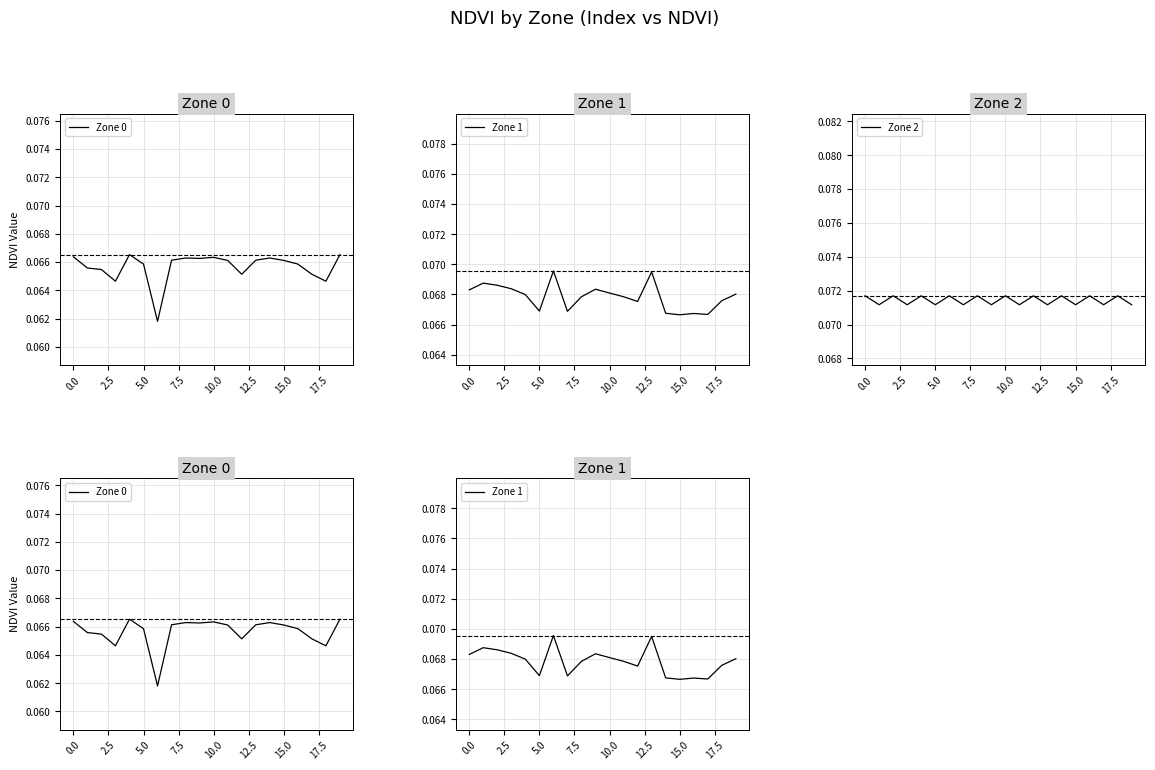

Reading left to right, what are all the values shown in this chart?

Zone 0: 0.1	0.1	0.1	0.1	0.1	0.1	0.1	0.1	0.1	0.1	0.1	0.1	0.1	0.1	0.1	0.1	0.1	0.1	0.1	0.1
Zone 1: 0.1	0.1	0.1	0.1	0.1	0.1	0.1	0.1	0.1	0.1	0.1	0.1	0.1	0.1	0.1	0.1	0.1	0.1	0.1	0.1
Zone 2: 0.1	0.1	0.1	0.1	0.1	0.1	0.1	0.1	0.1	0.1	0.1	0.1	0.1	0.1	0.1	0.1	0.1	0.1	0.1	0.1